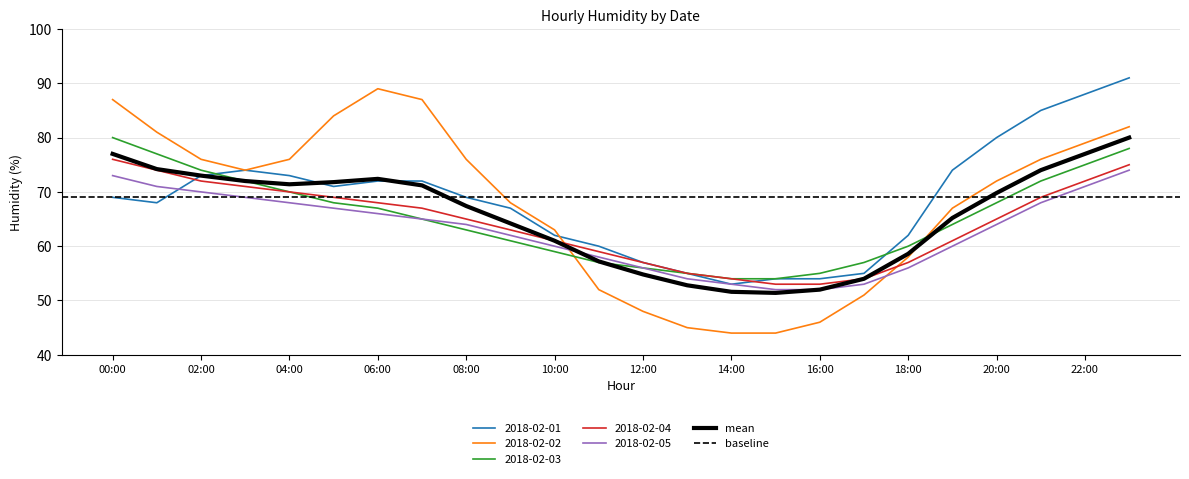

How many lines are shown in the chart?

5